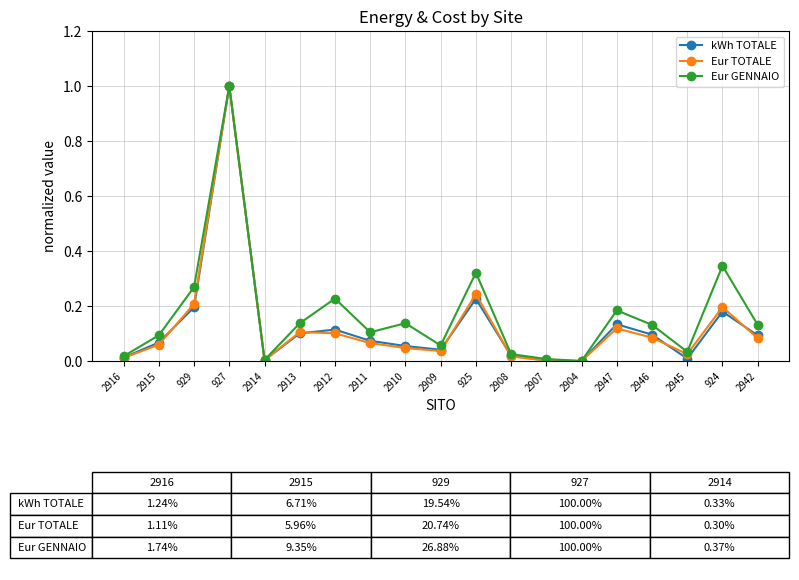

Between 2946 and 924, which series saw the biggest shift?

Eur GENNAIO